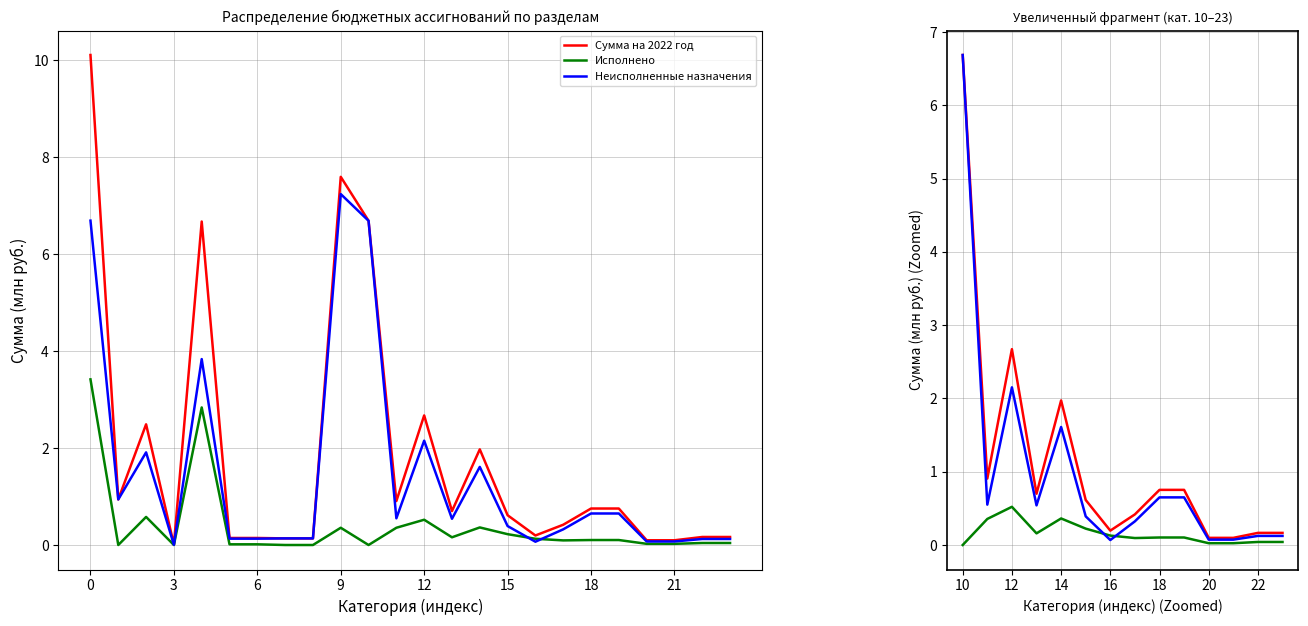

Rank the series by their maximum value, from highest to lowest.

Сумма на 2022 год, Неисполненные назначения, Исполнено